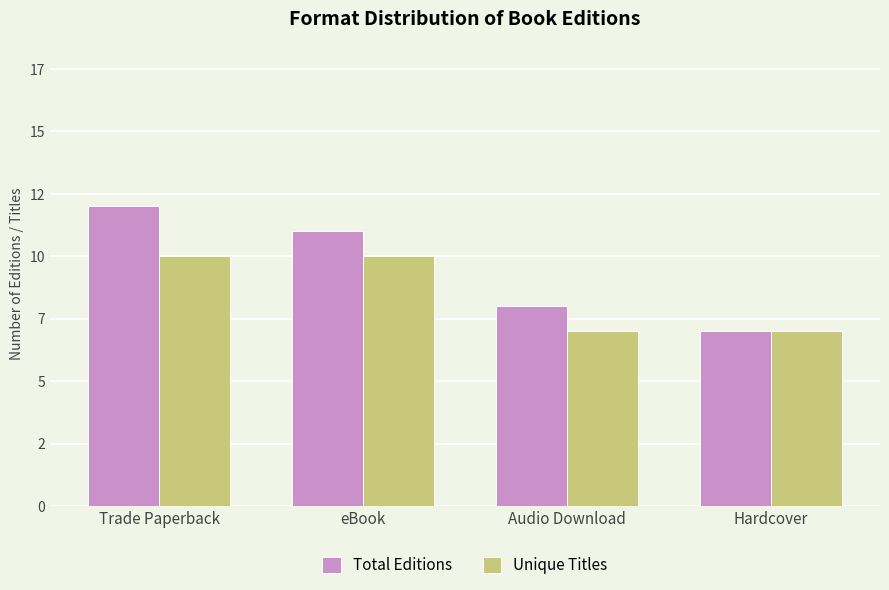

Does the chart contain stacked bars?

No